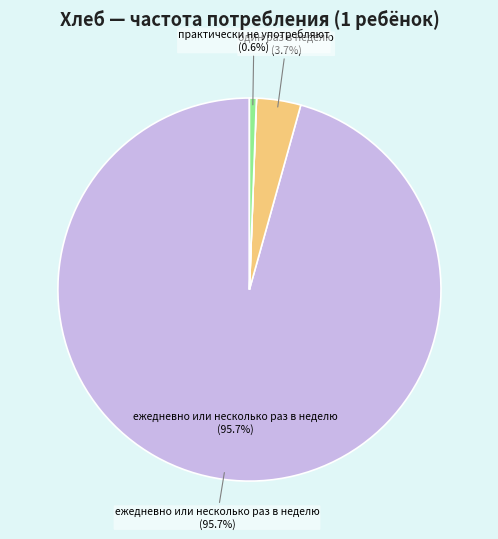

Does any single category account for the majority?

Yes